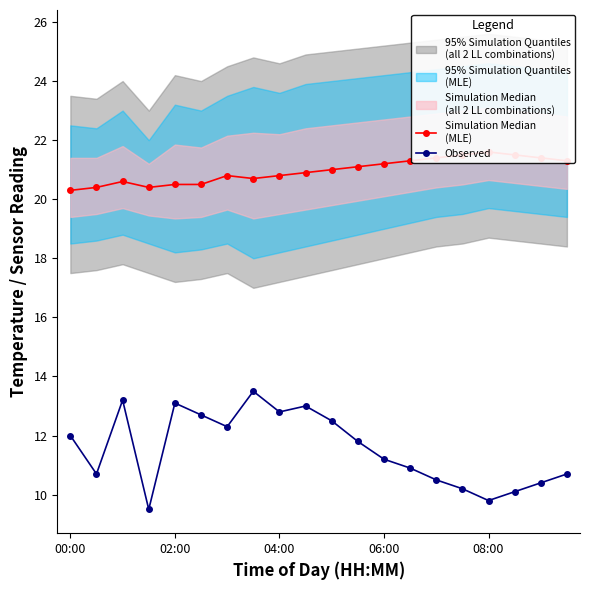

True or false: Observed has more than 0 points higher than both neighbors.

True